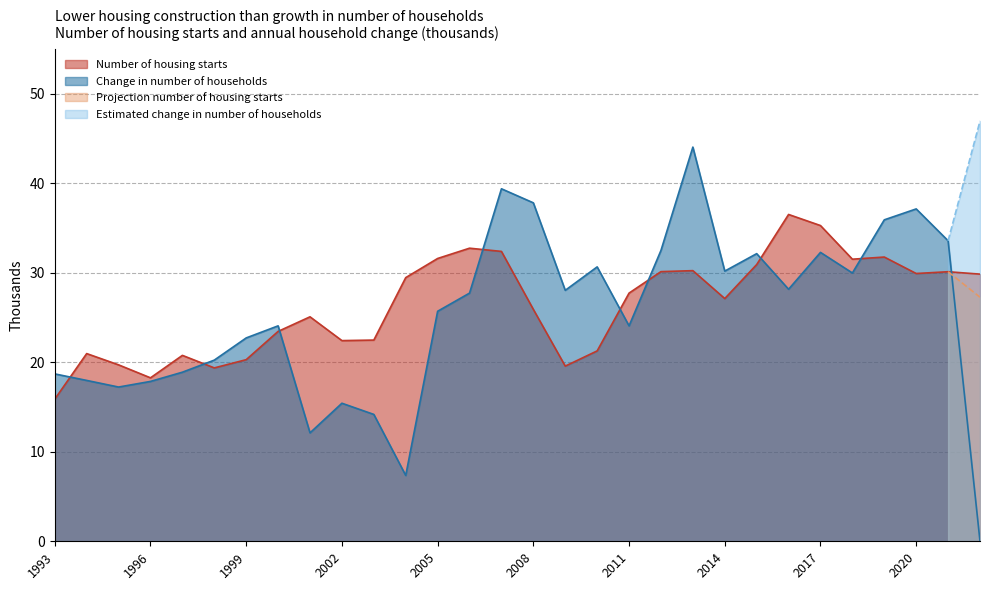

What value does the Number of housing starts series have at 2014?

27.1